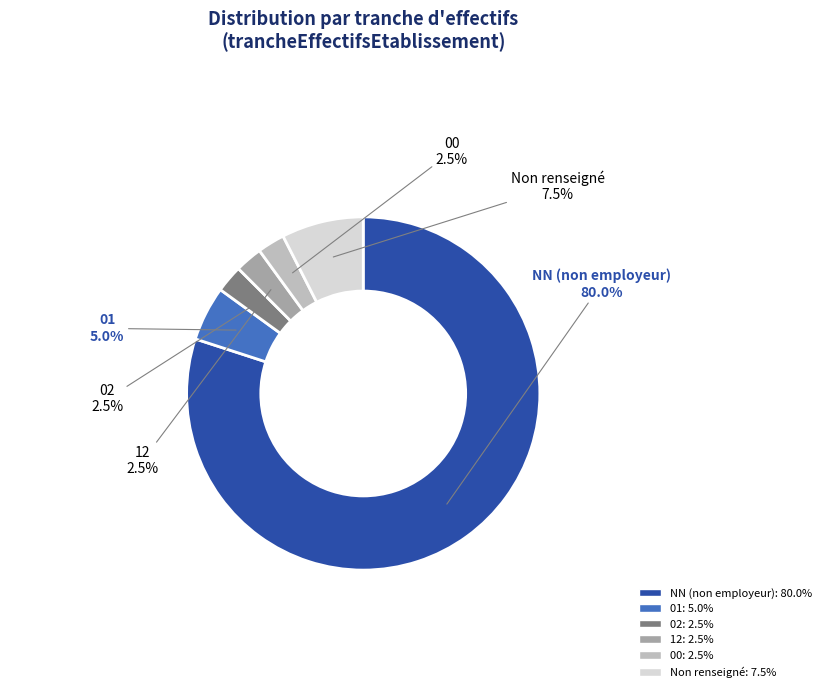

Does any single category account for the majority?

Yes